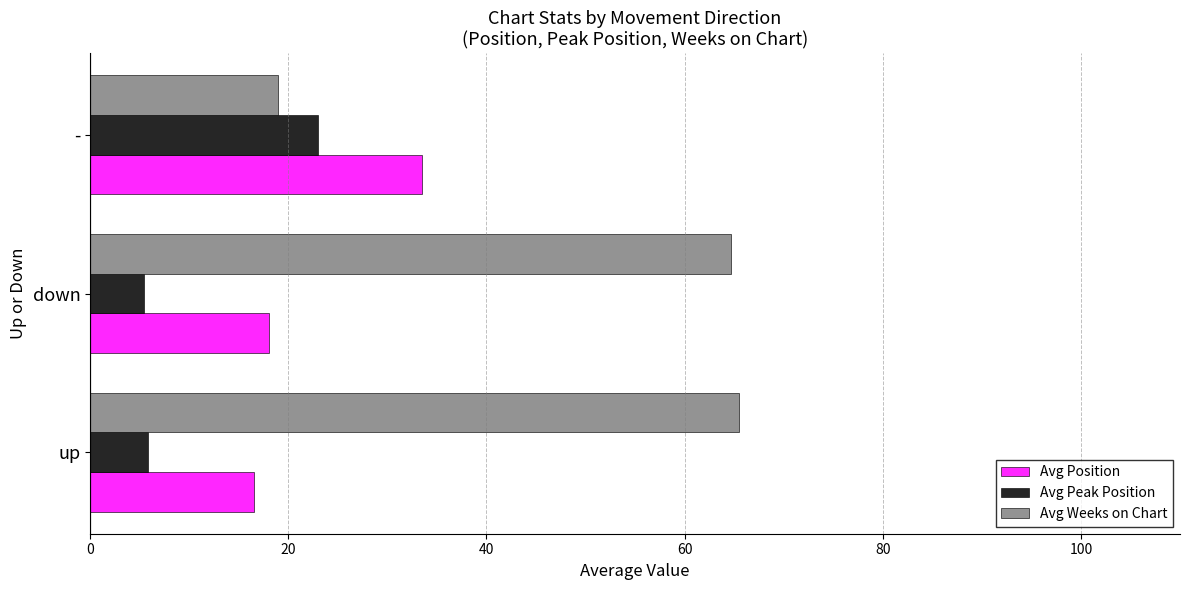

The value of Avg Weeks on Chart at up is 114.2. True or false?

False